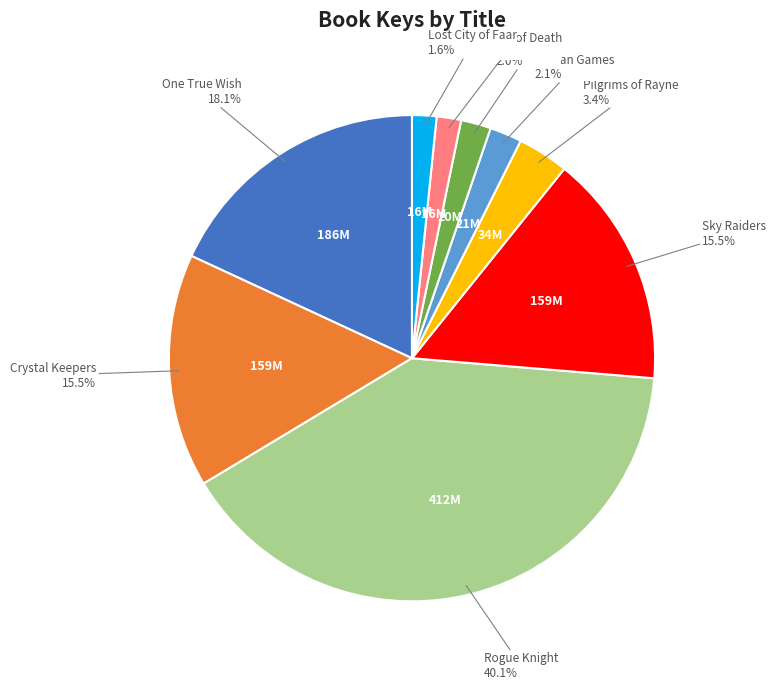

Does any single category account for the majority?

No